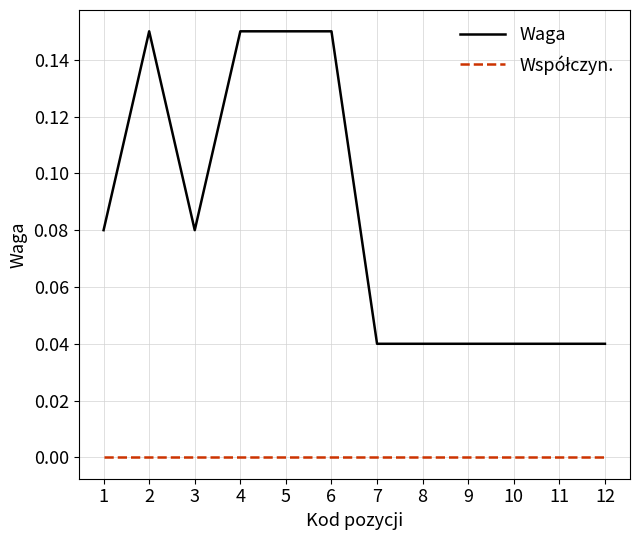

Which series has the largest total across all categories?

Waga